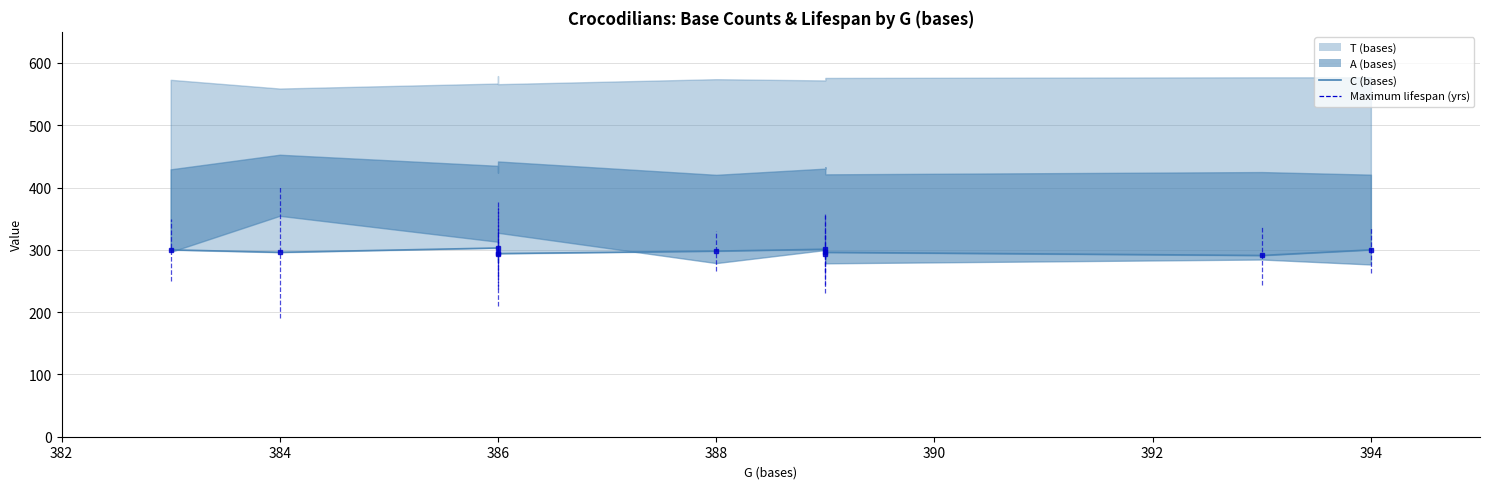

Which has a higher value, 384 or 386?

386